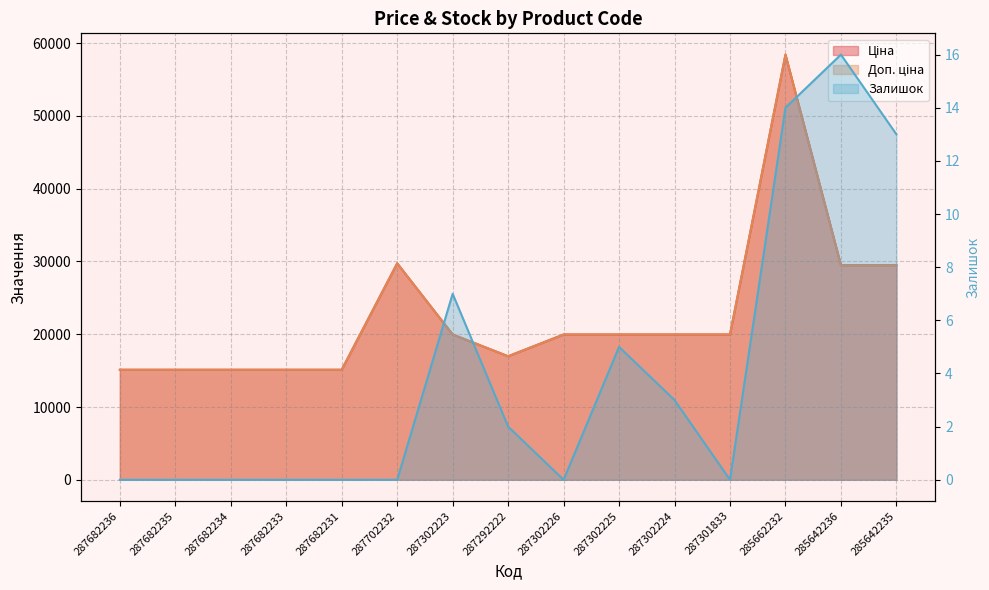

Between 285662232 and 287302224, which is larger?

285662232